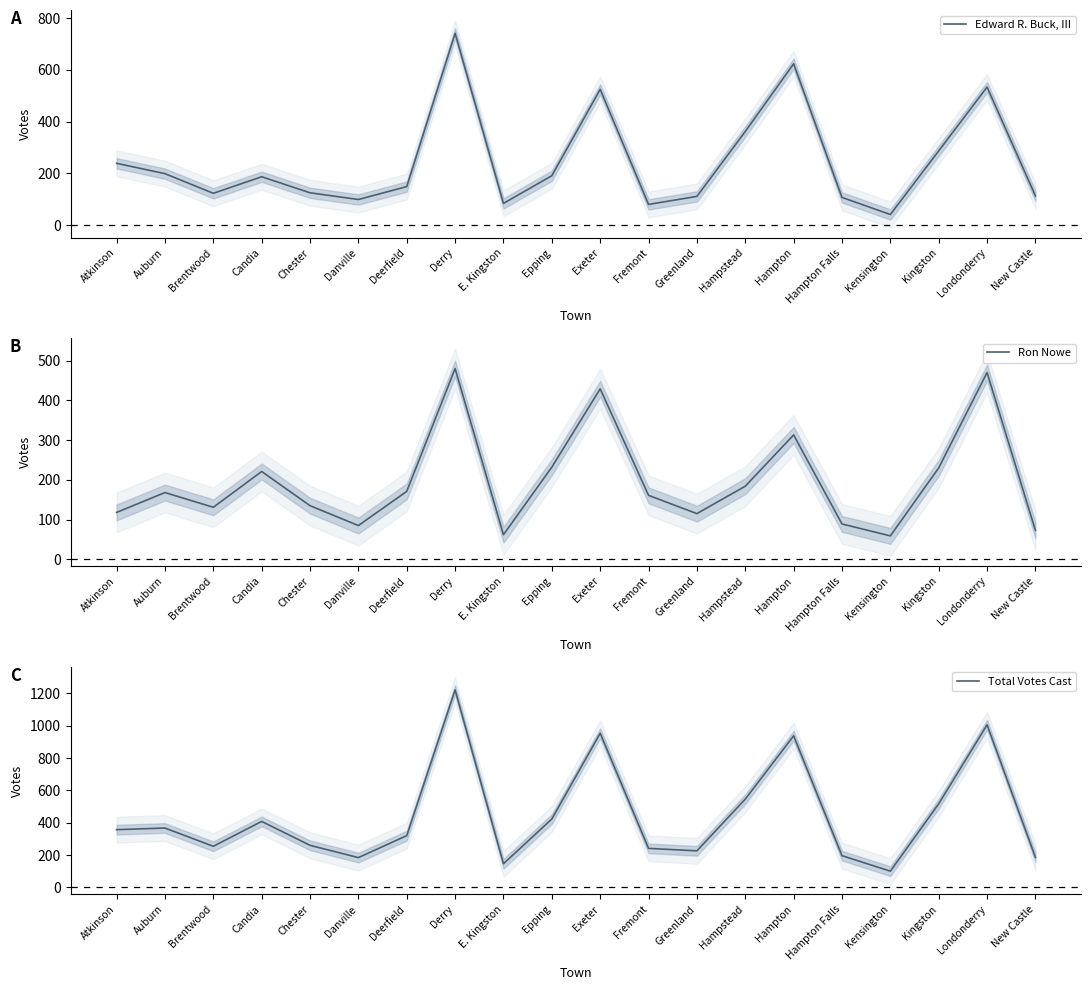

Between which two adjacent categories do Edward R. Buck, III and Ron Nowe first intersect?

Auburn and Brentwood